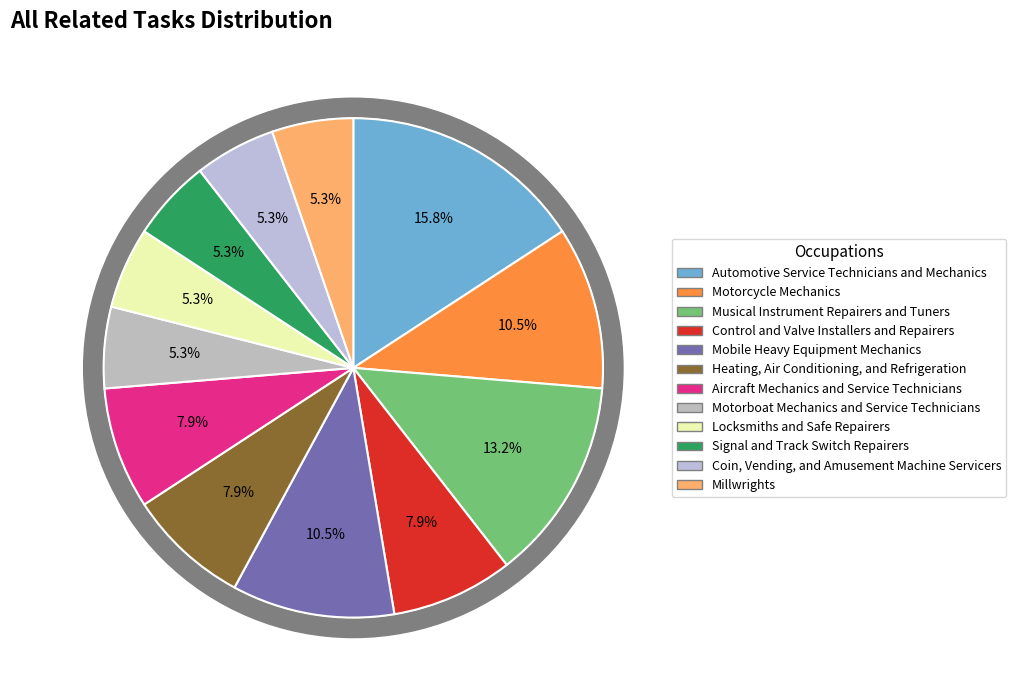

True or false: Locksmiths and Safe Repairers accounts for 1% of the total.

False